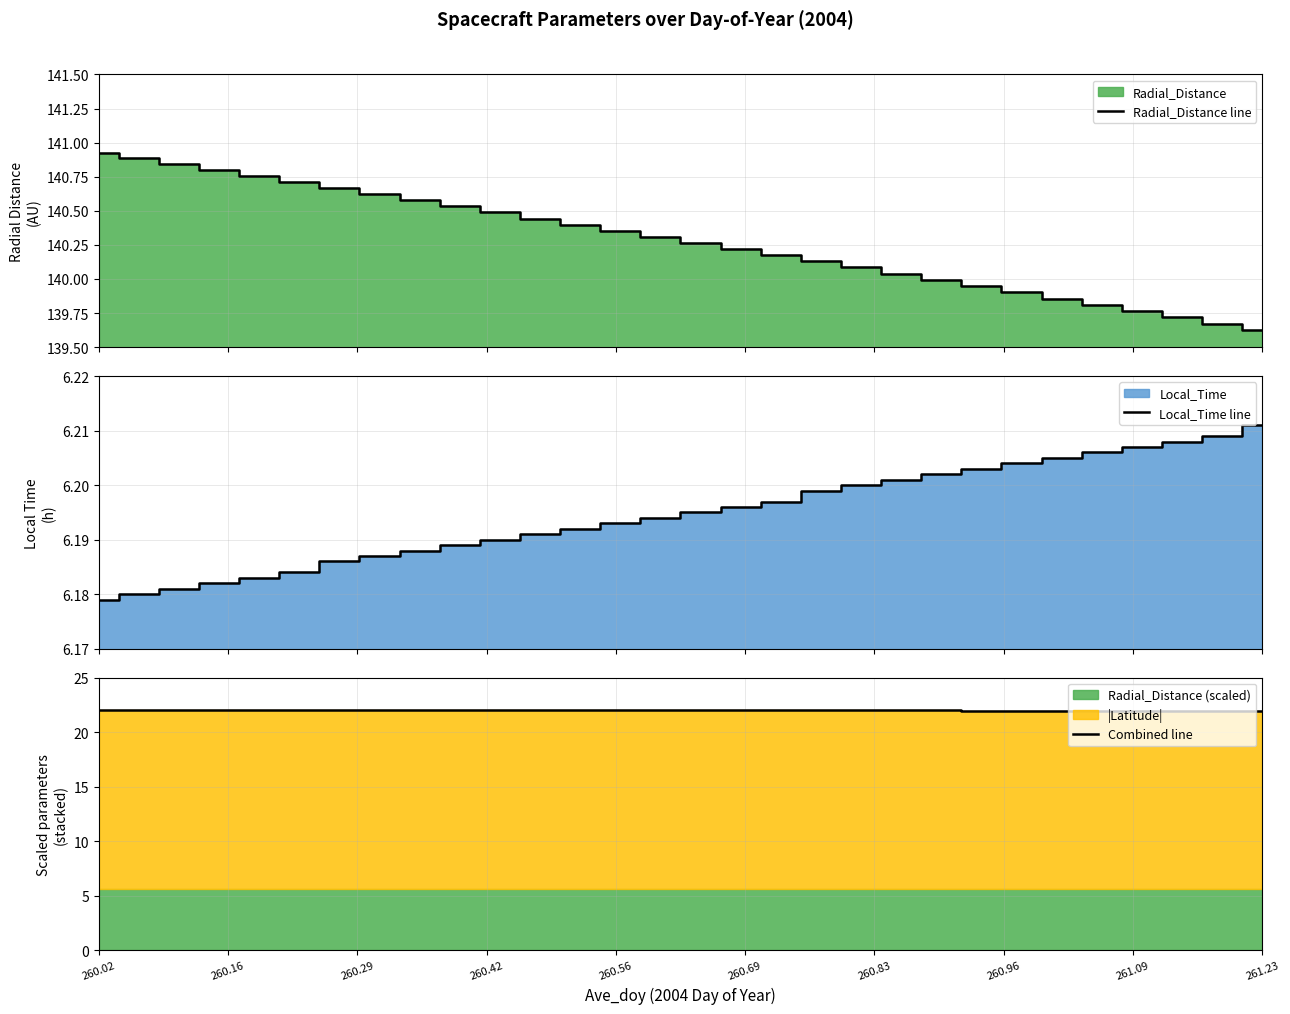

What is the highest value of the Local_Time line series?

6.2